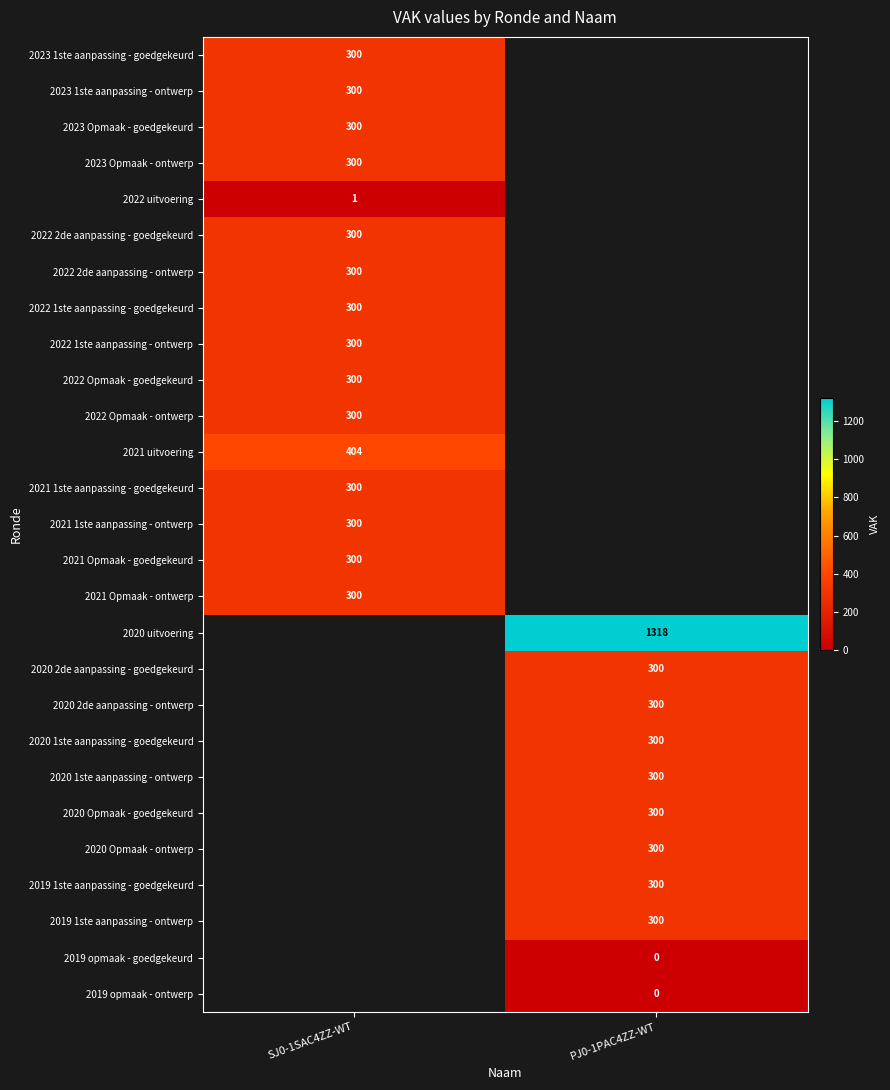

The value of 2022 2de aanpassing - ontwerp at SJ0-1SAC4ZZ-WT is 300. True or false?

True